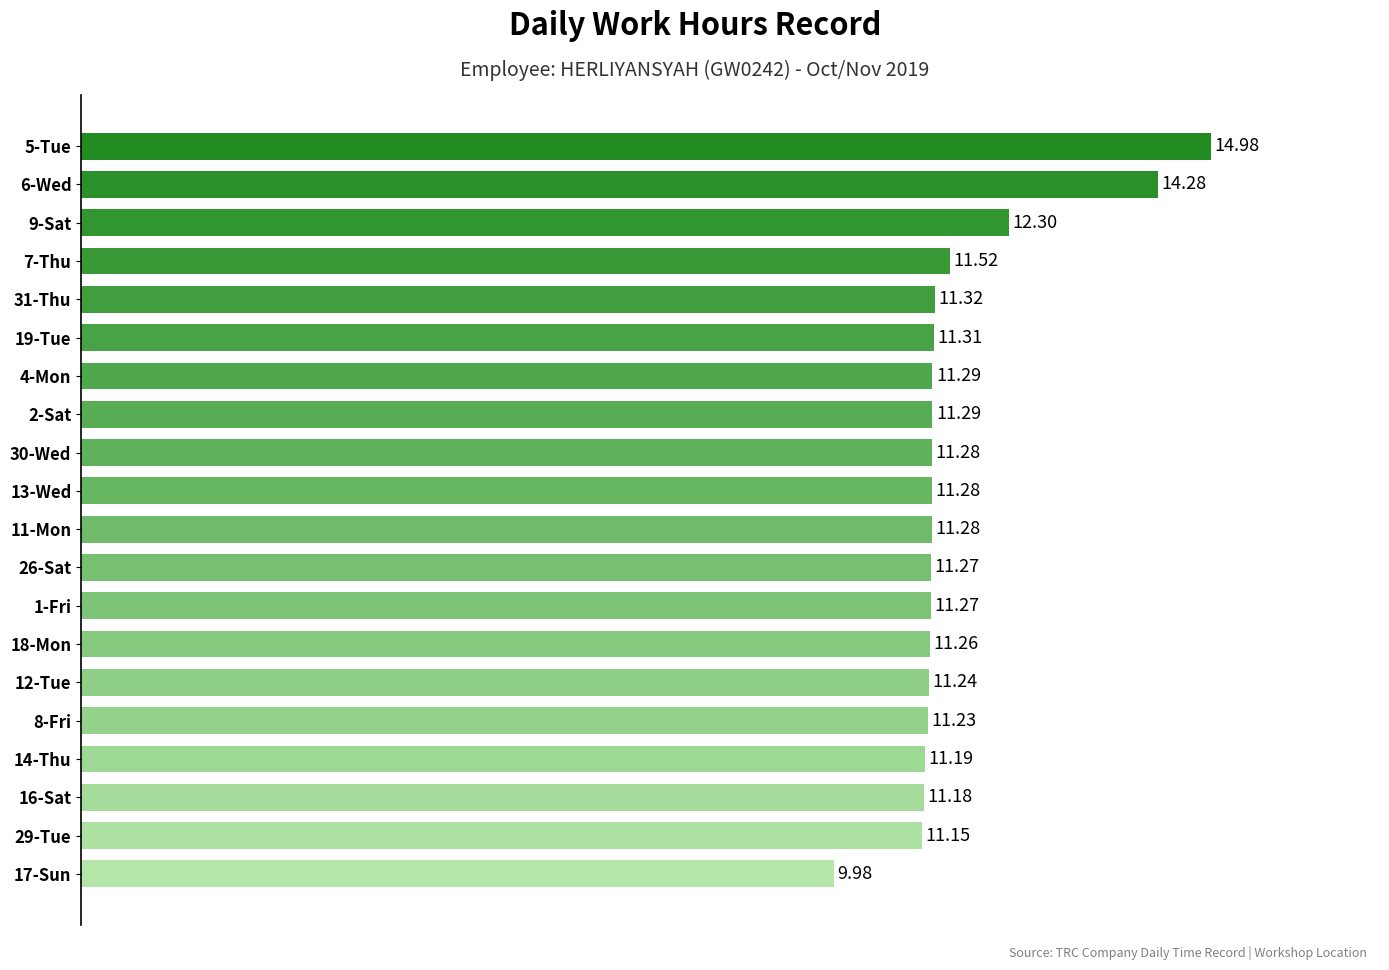

What is the difference between the maximum and minimum values?

5.0